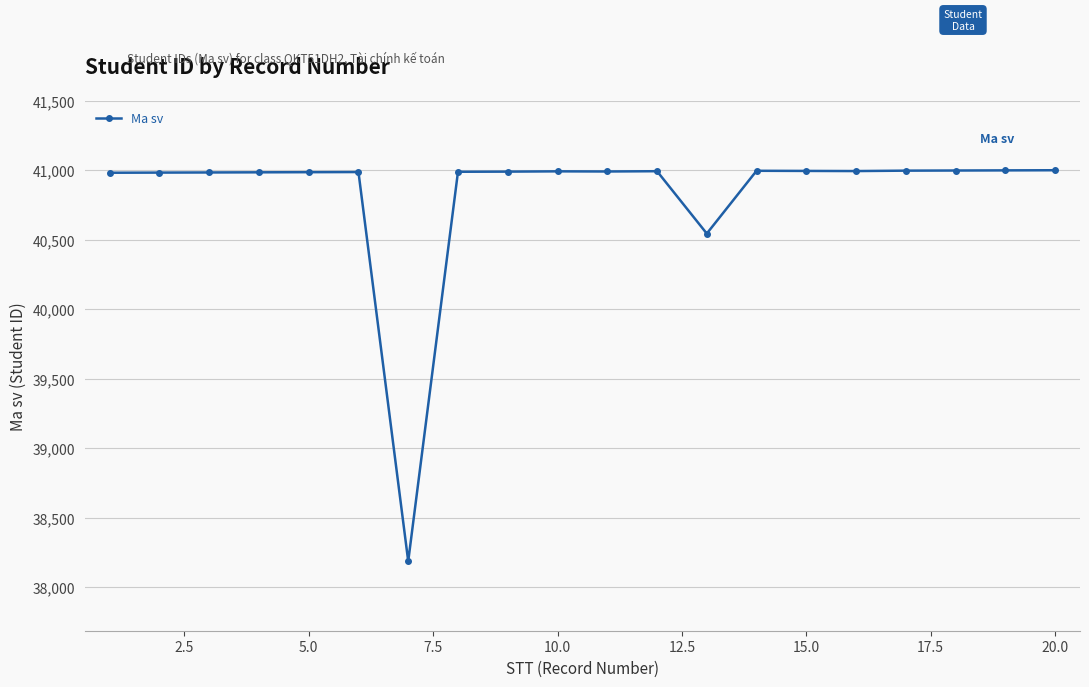

True or false: the data has more than 1 interior local peaks.

True